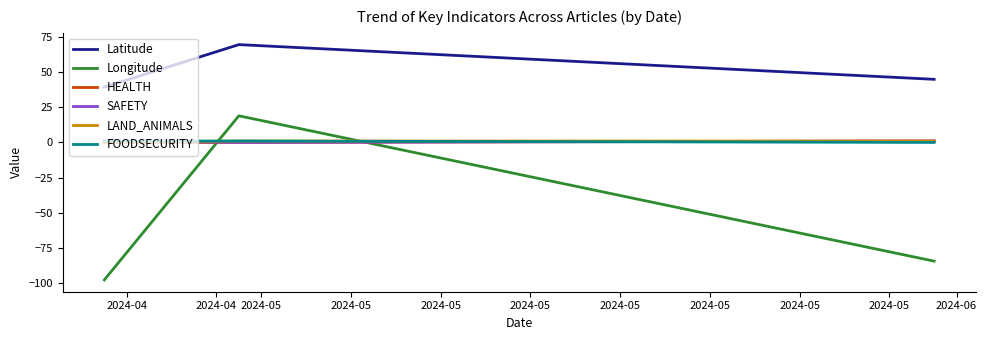

How many values in the Longitude series are below -84?

2